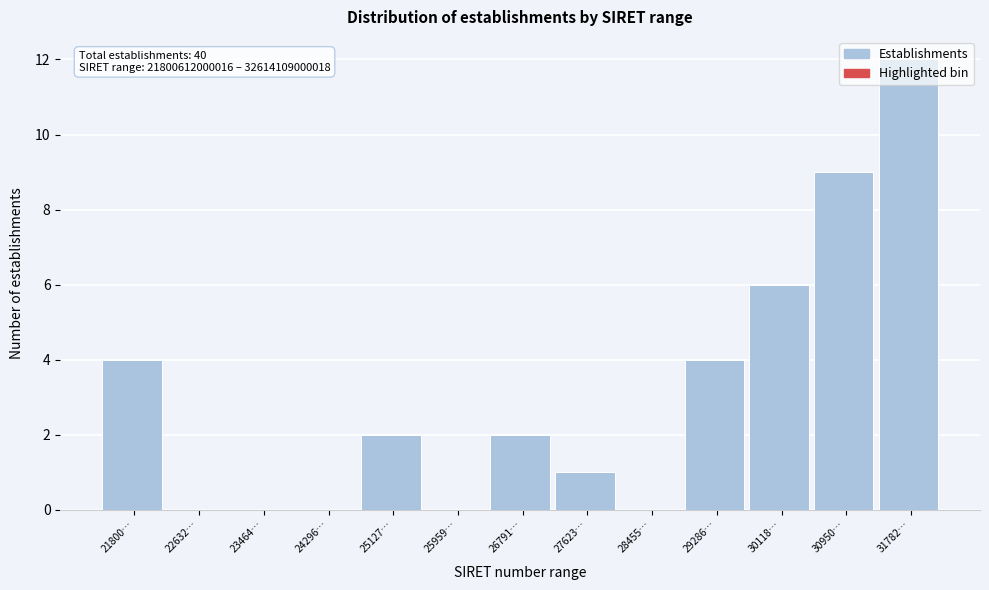

What is the greatest value displayed?

12